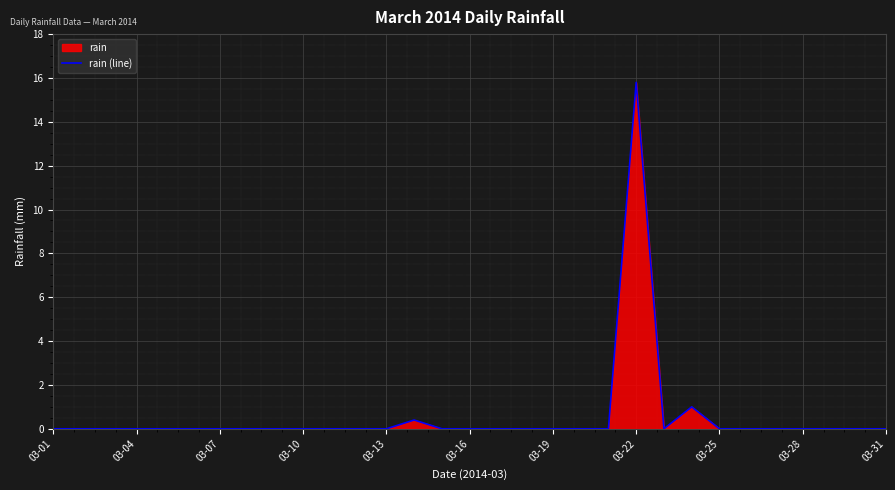

What is the sum of all values?

17.2